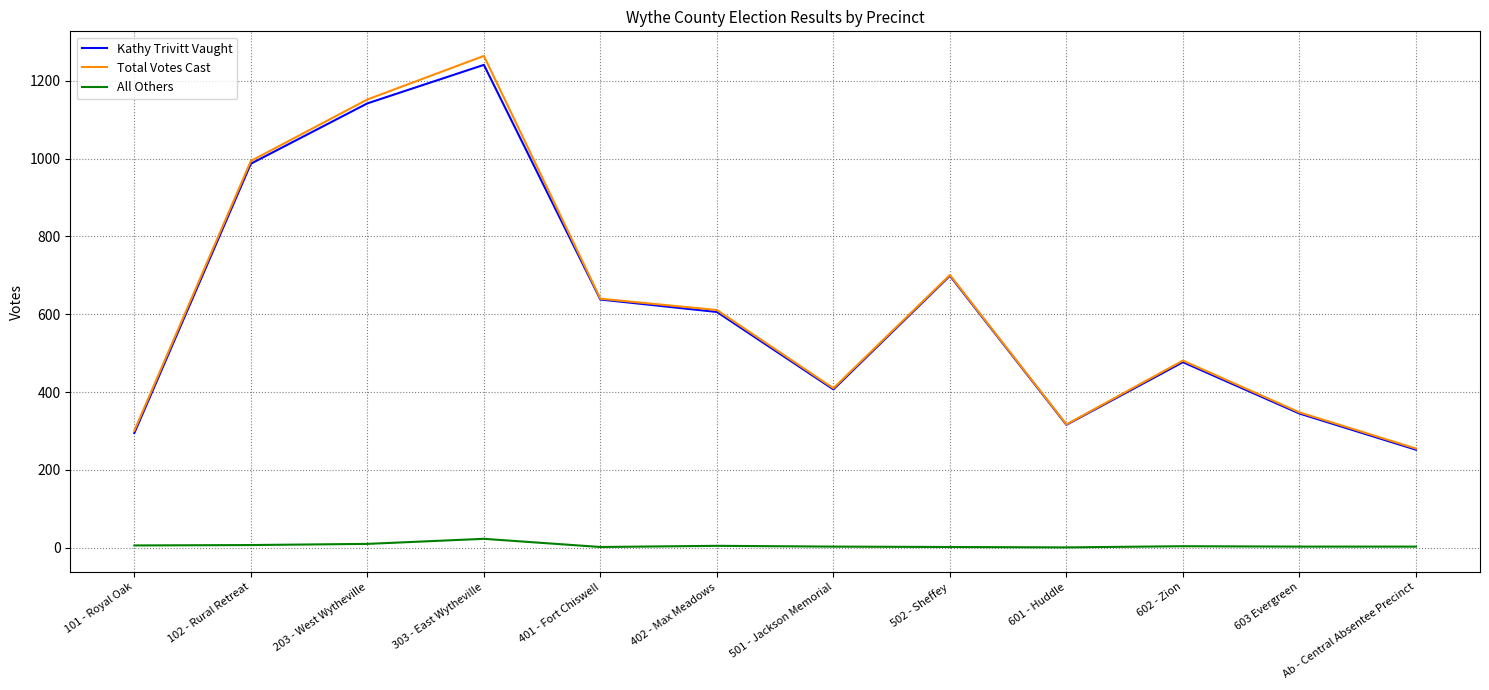

The value of Kathy Trivitt Vaught at 101 - Royal Oak is 159. True or false?

False